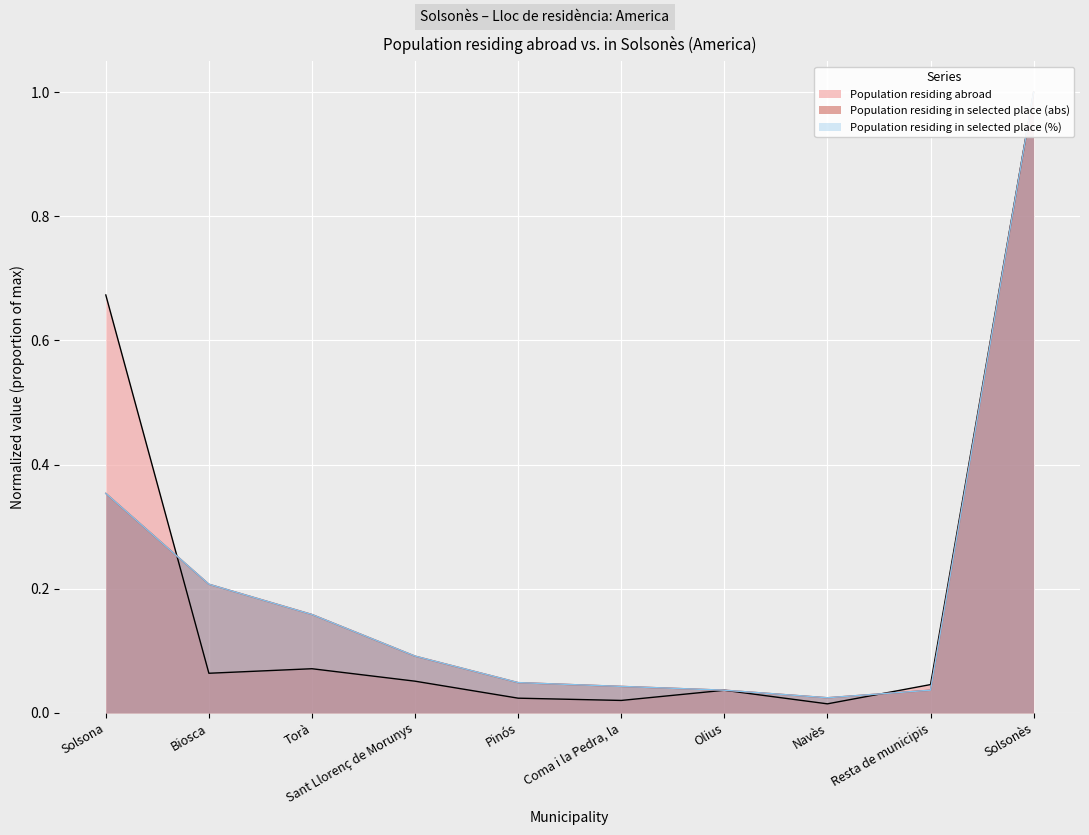

What are all the series names shown in the legend?

Population residing abroad, Population residing in selected place (abs), Population residing in selected place (%)